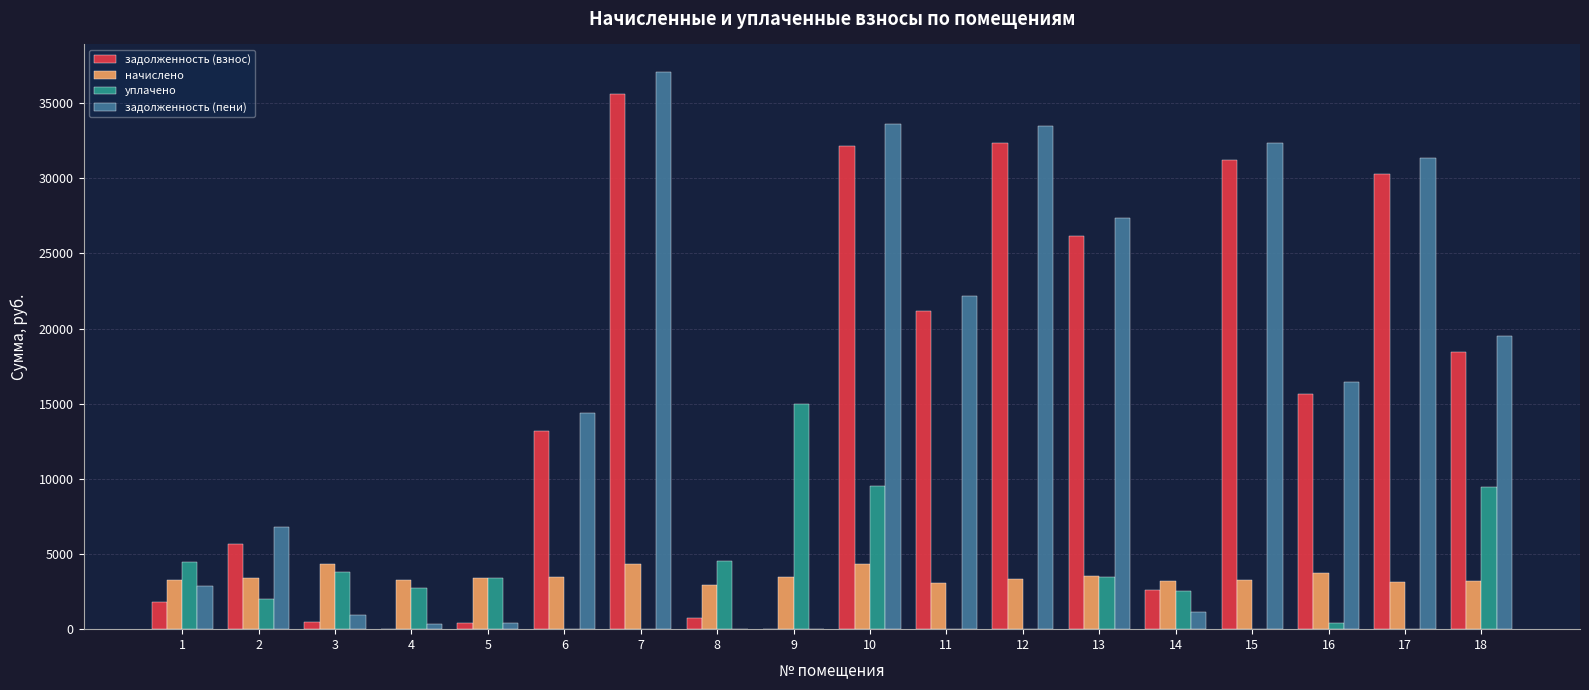

At which category is the sum across all series the highest?

10